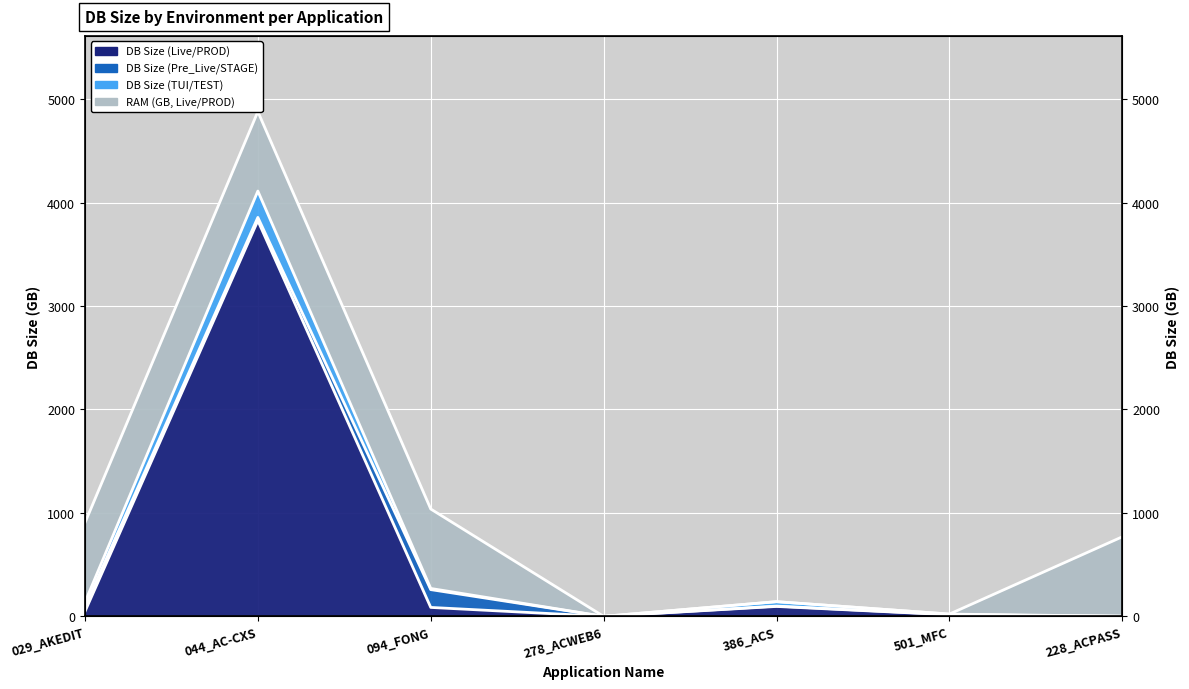

Which category has the highest value in the DB Size (TUI/TEST) series?

044_AC-CXS